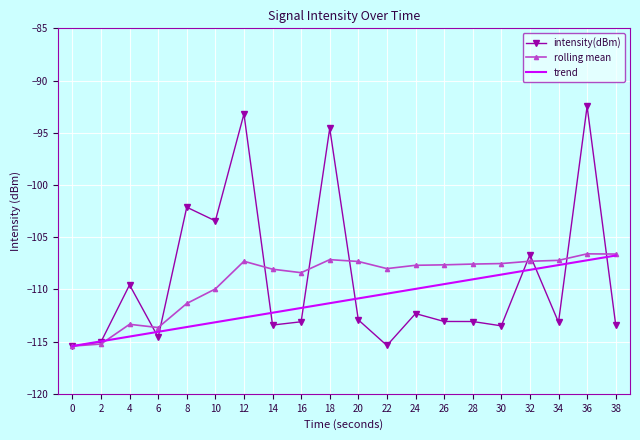

What are all the series names shown in the legend?

intensity(dBm), rolling mean, trend